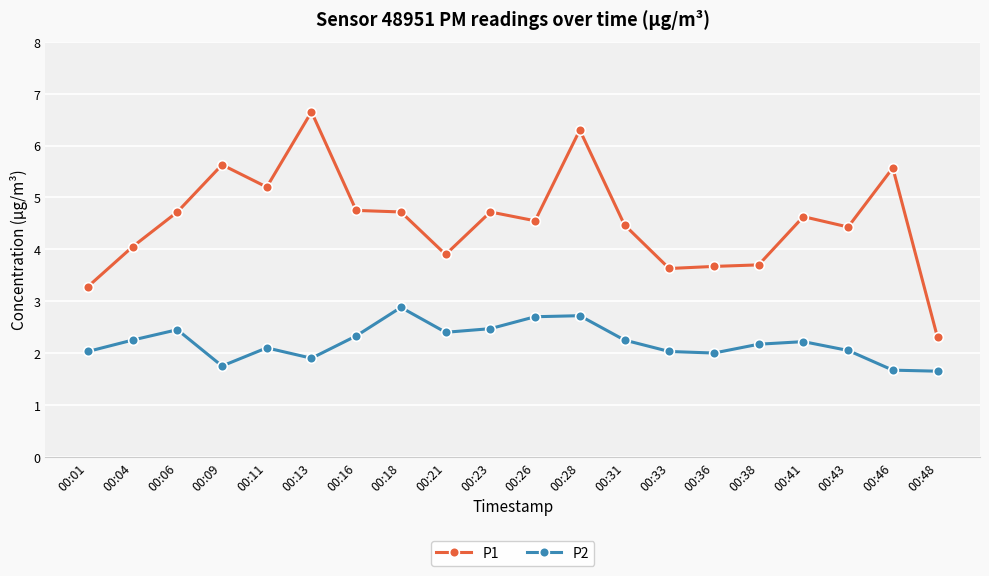

At which category does P1 reach its first local valley?

00:11